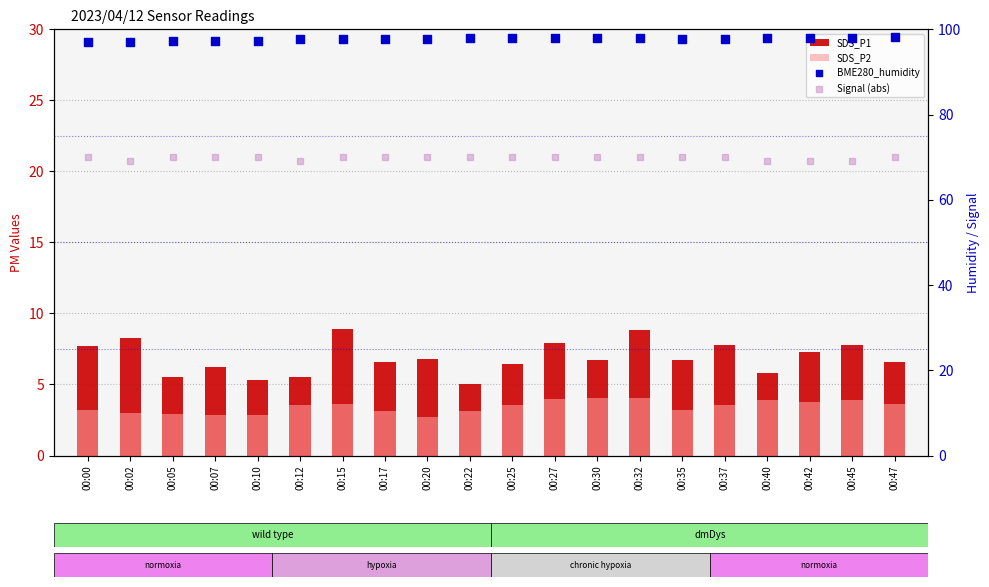

Is the value of BME280_humidity at 00:07 greater than the value of Signal (abs) at 00:17?

Yes